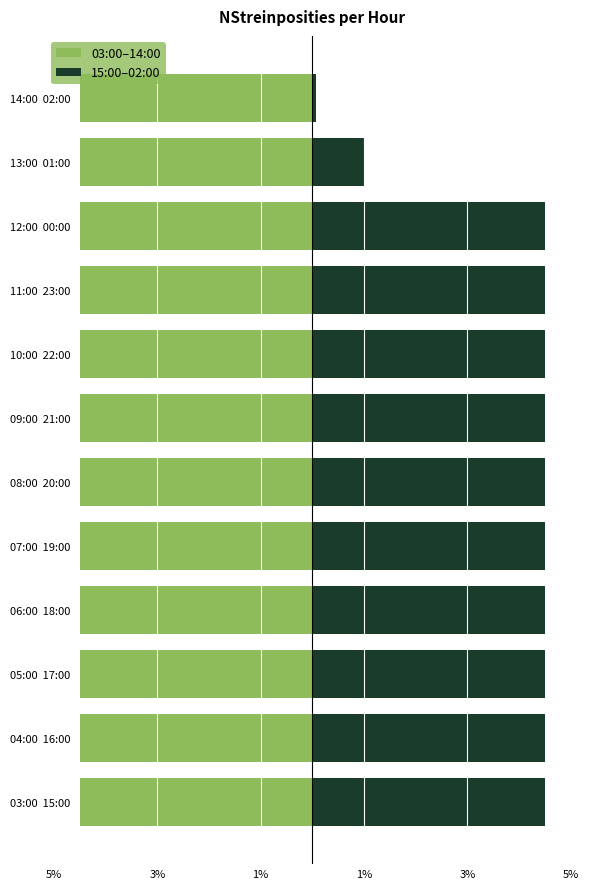

How many series are shown in this chart?

2